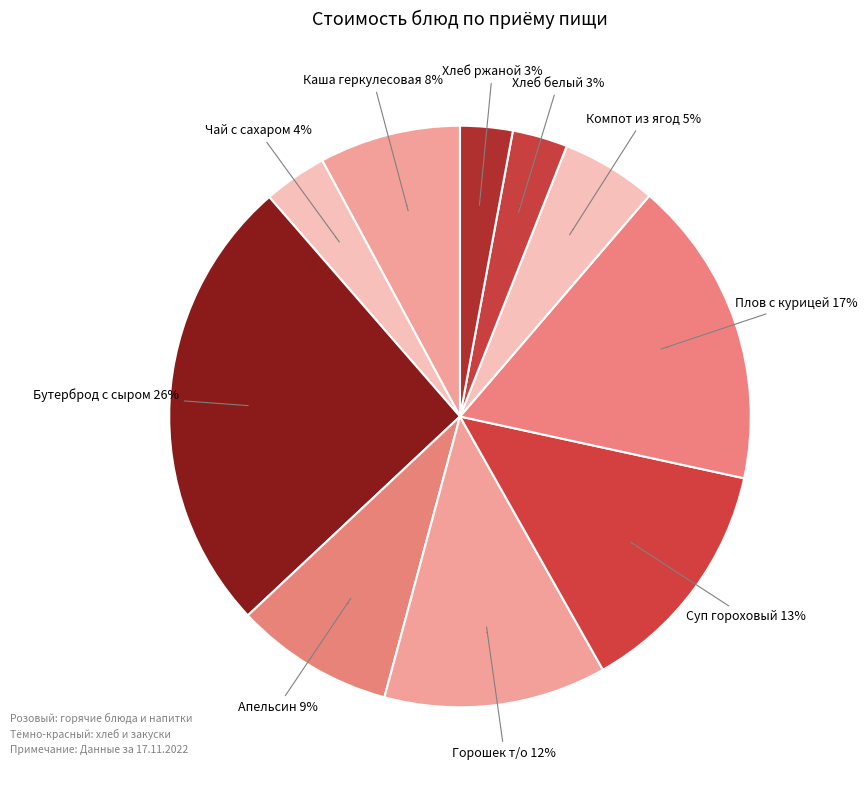

What is the ratio of the value at Чай с сахаром to the value at Суп гороховый на бульоне?

0.3